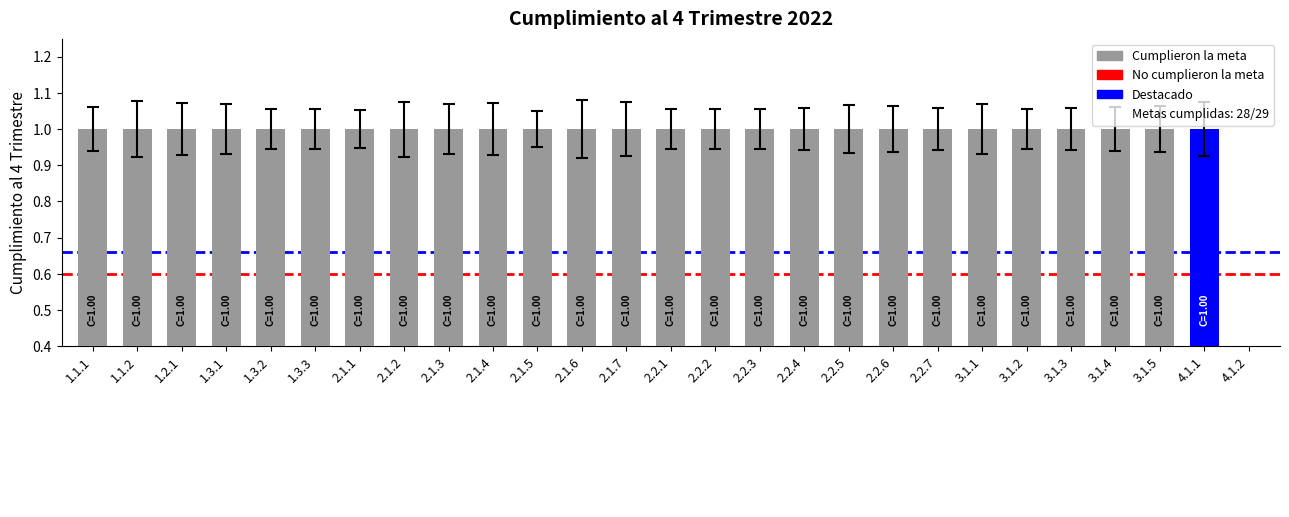

At which category does the chart reach its minimum across all series?

1.1.1